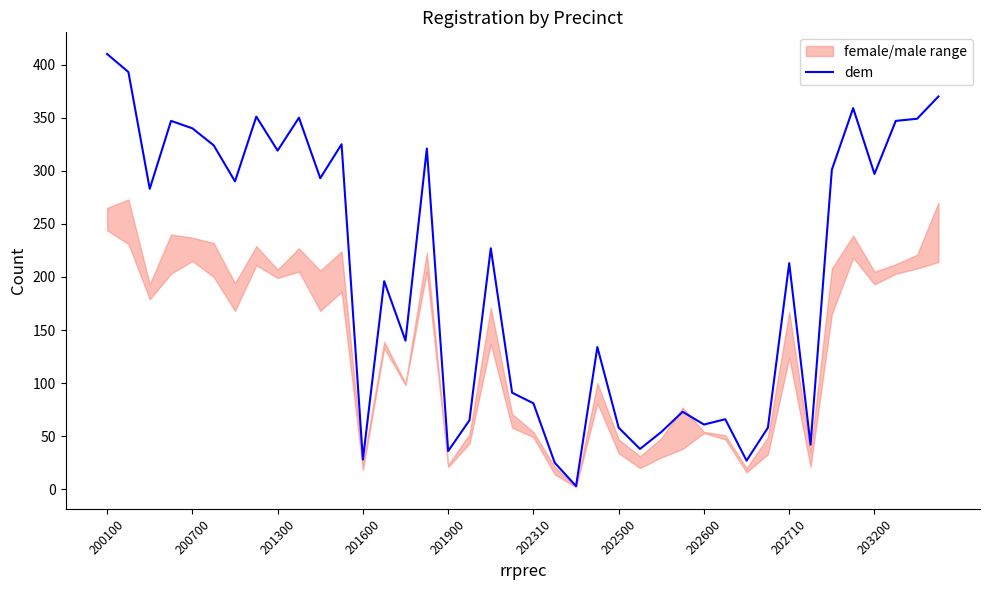

True or false: dem has a value of 11 at 201900.

False